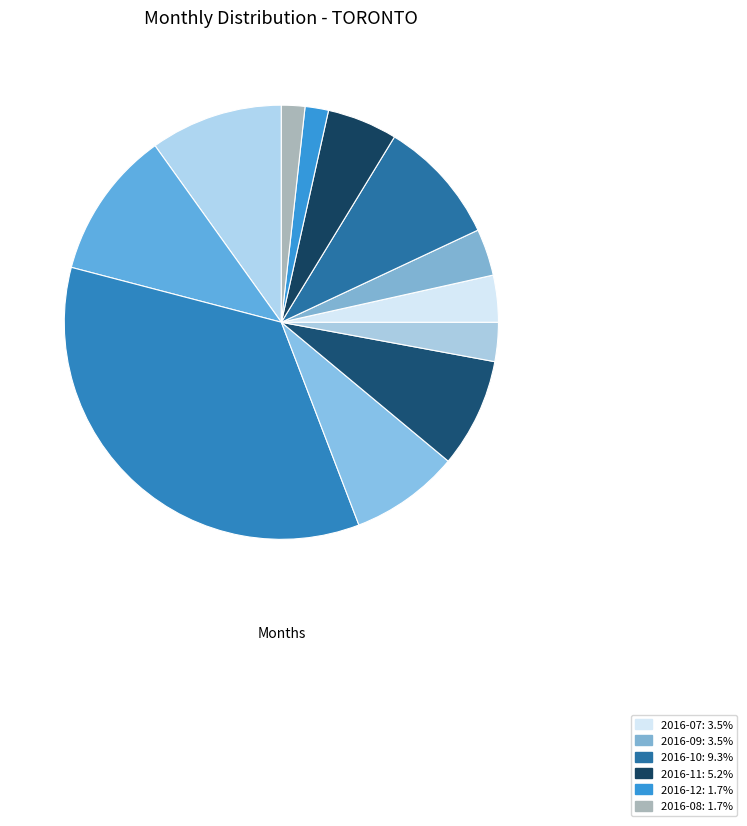

How many slices are in this pie chart?

12